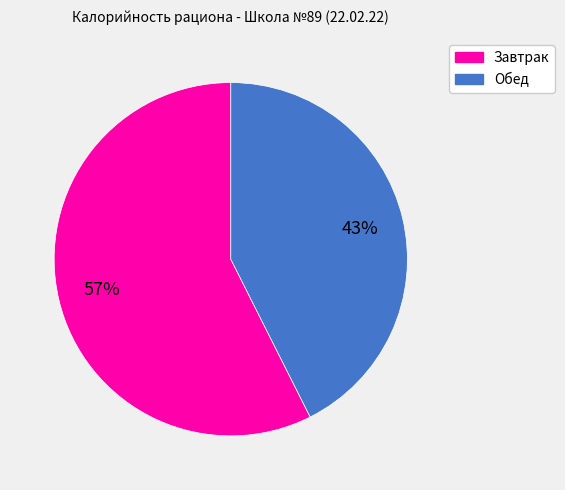

Which has a higher value, Обед or Завтрак?

Завтрак